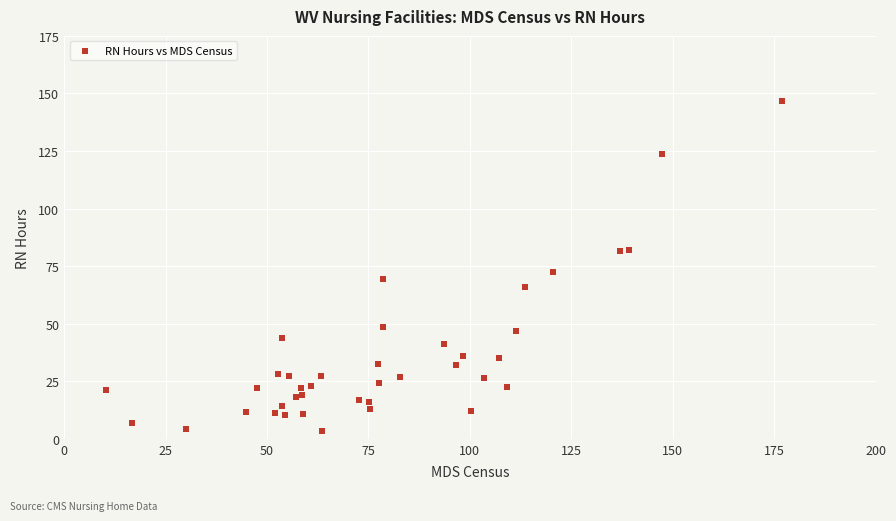

What Y value in the scatter plot is closest to 75?

72.6